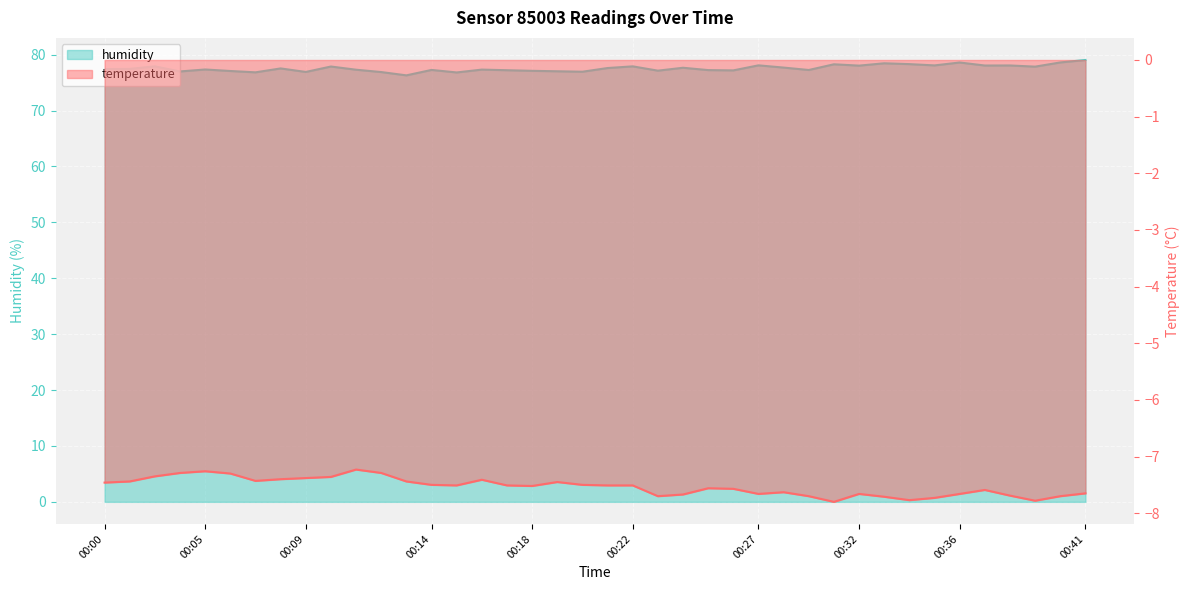

Which series changed the most between 00:07 and 00:15?

temperature